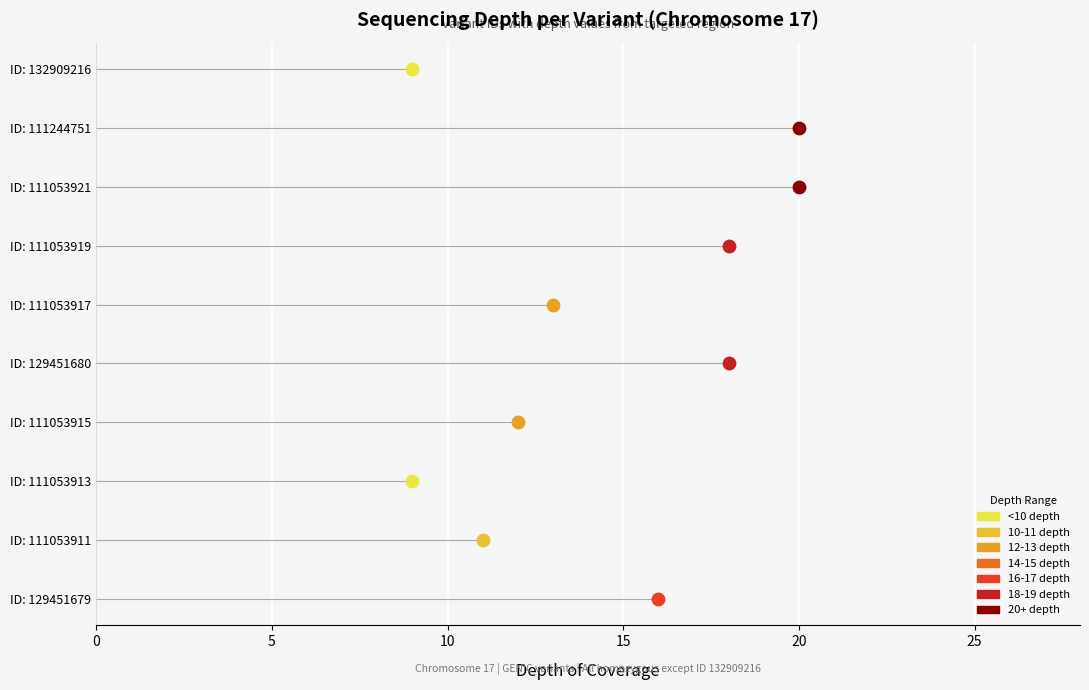

Approximately how many times larger is the value at 129451680 compared to 111053921?

0.9